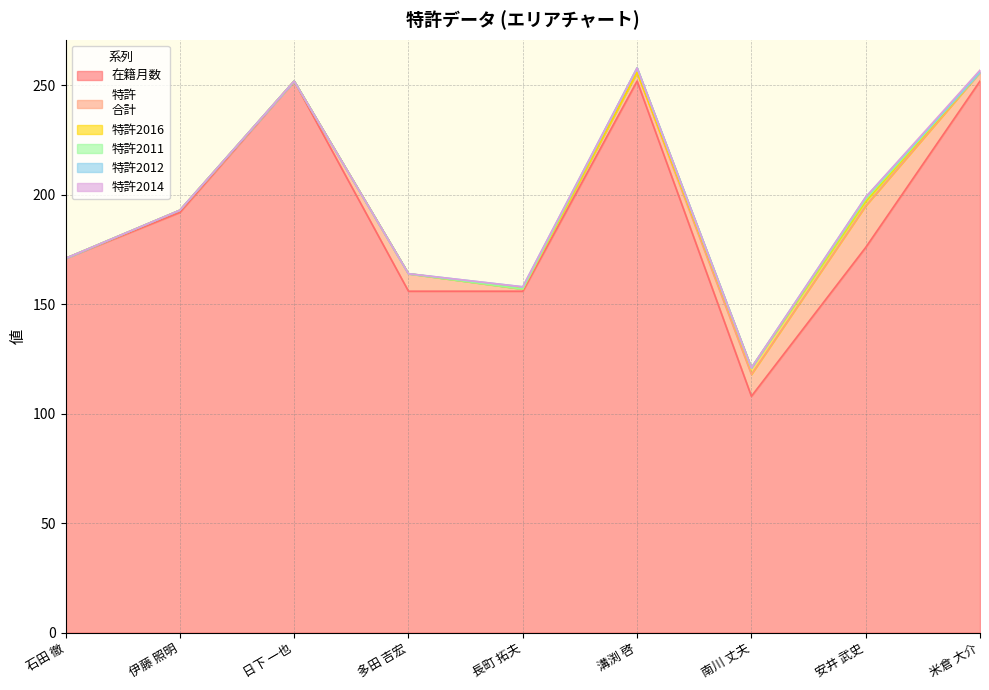

What is the total value across all series at 伊藤 照明?

193